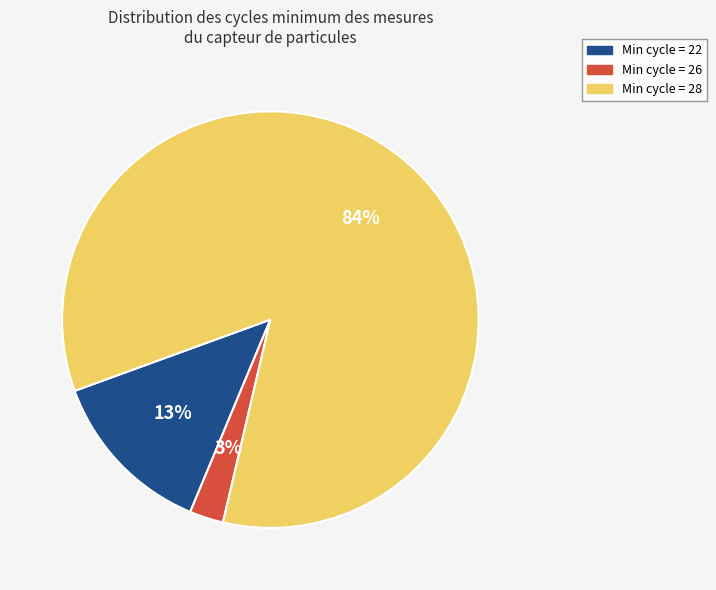

How many segments does this pie chart have?

3